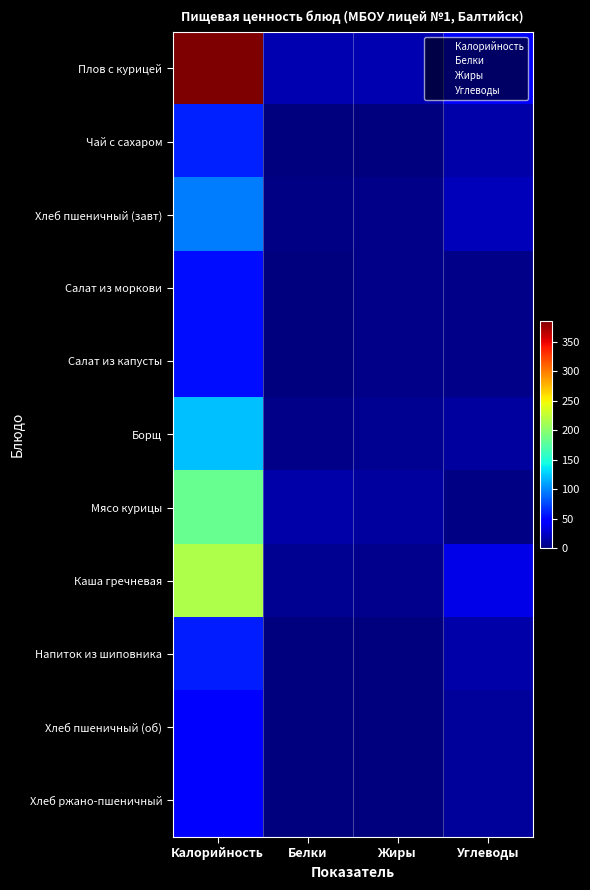

At which category is the sum across all series the highest?

Калорийность